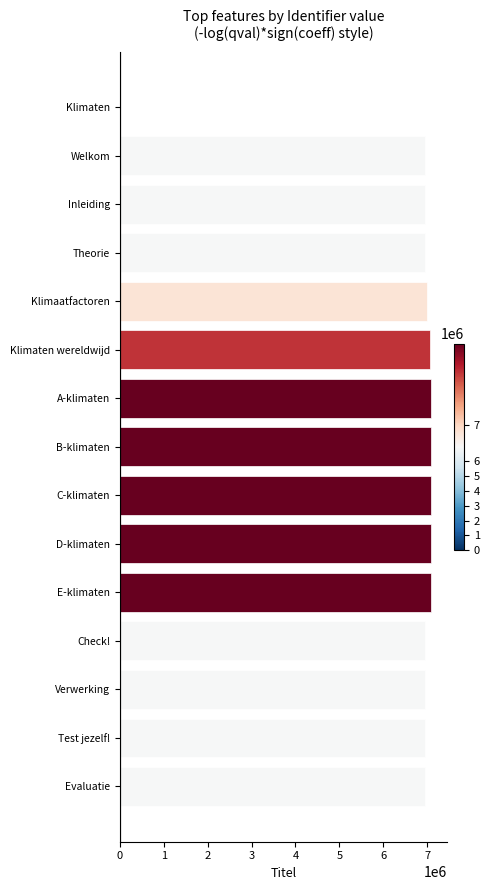

How many positive values are there?

14